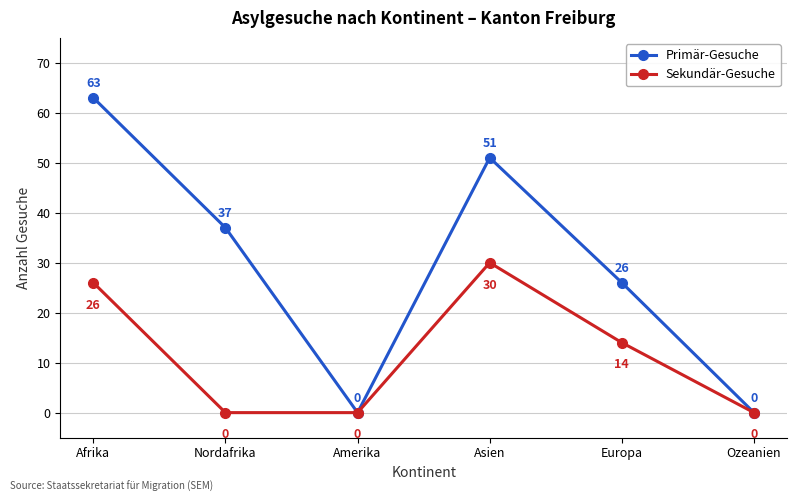

Read the Sekundär-Gesuche value at Europa.

14